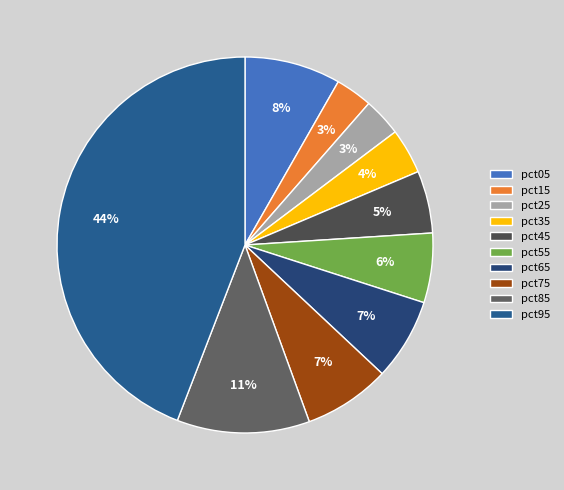

Which slice is the smallest?

pct15